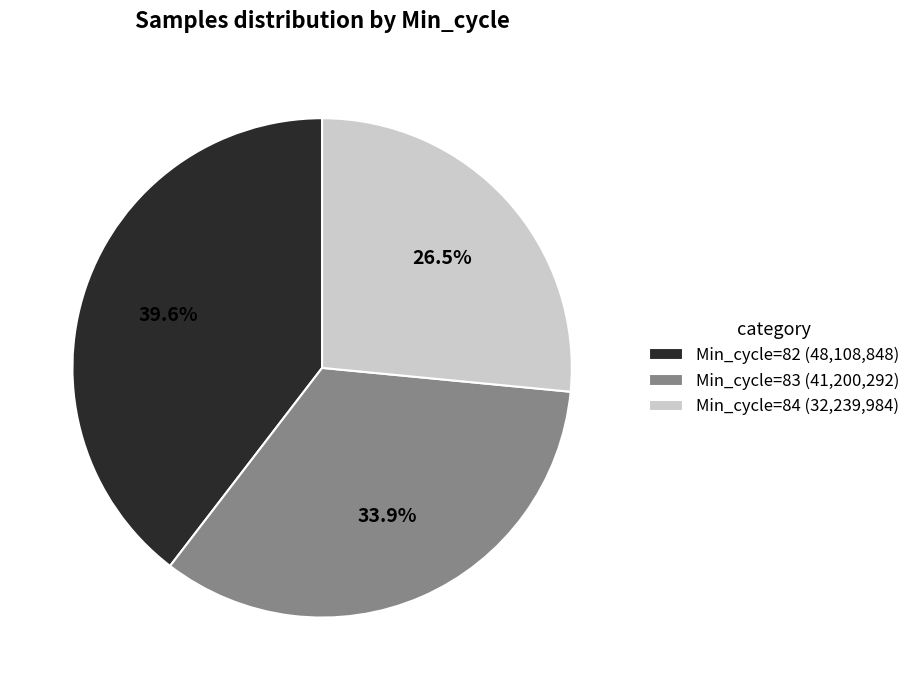

Combined, what portion of the pie is Min_cycle=83 and Min_cycle=82?

73.5%